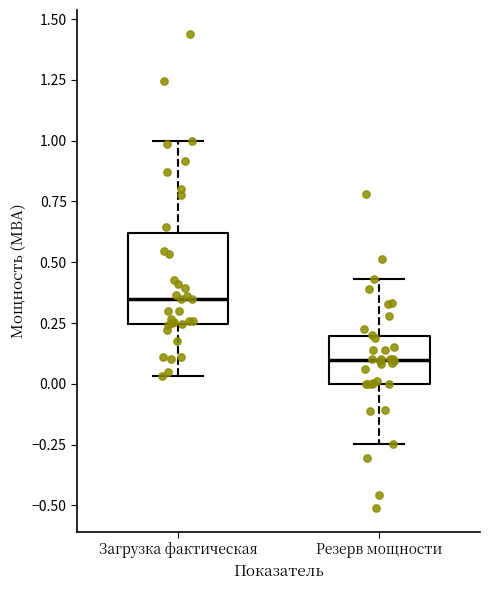

Which box's median line is the lowest?

Резерв мощности